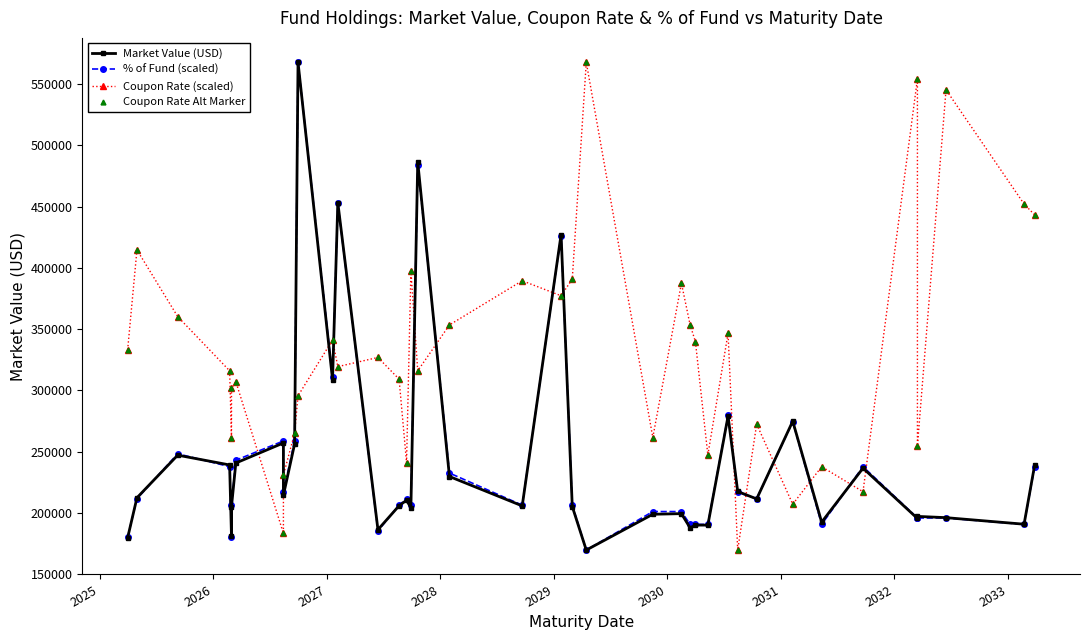

What is the value of the Coupon Rate Alt Marker point at the 29th from the left?

346633.2